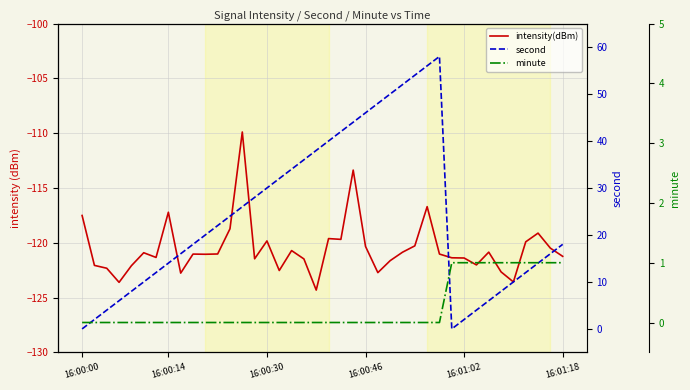

True or false: minute and second cross at least once.

True